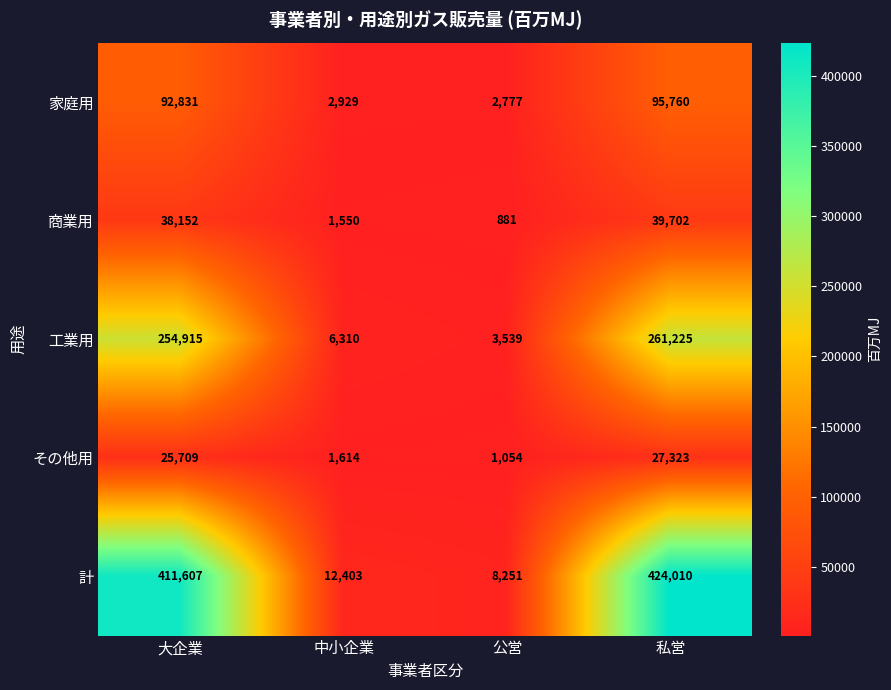

At how many categories does at least one series exceed 408712?

2